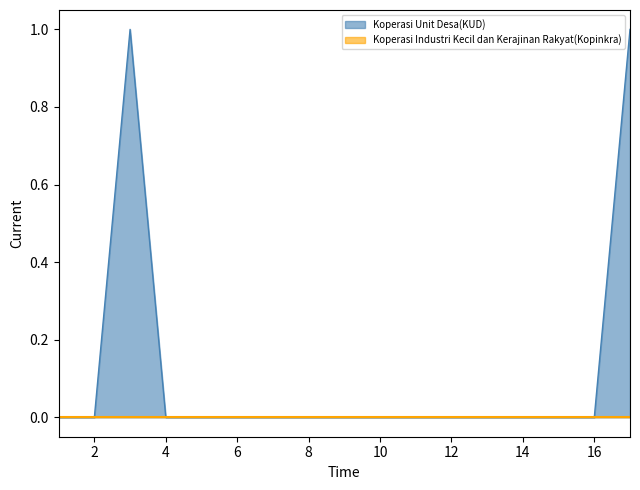

The Koperasi Unit Desa(KUD) series shows 0 at 4. True or false?

True